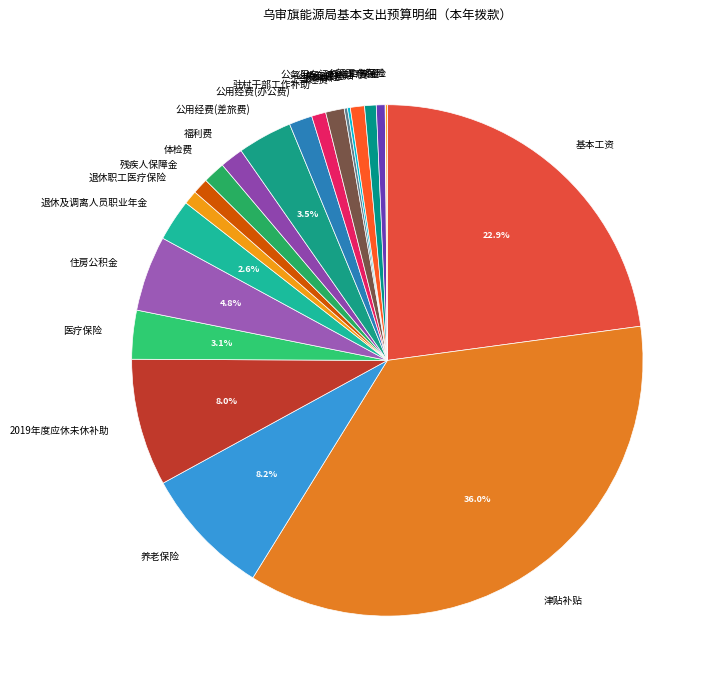

What is the largest slice in the pie chart?

津贴补贴